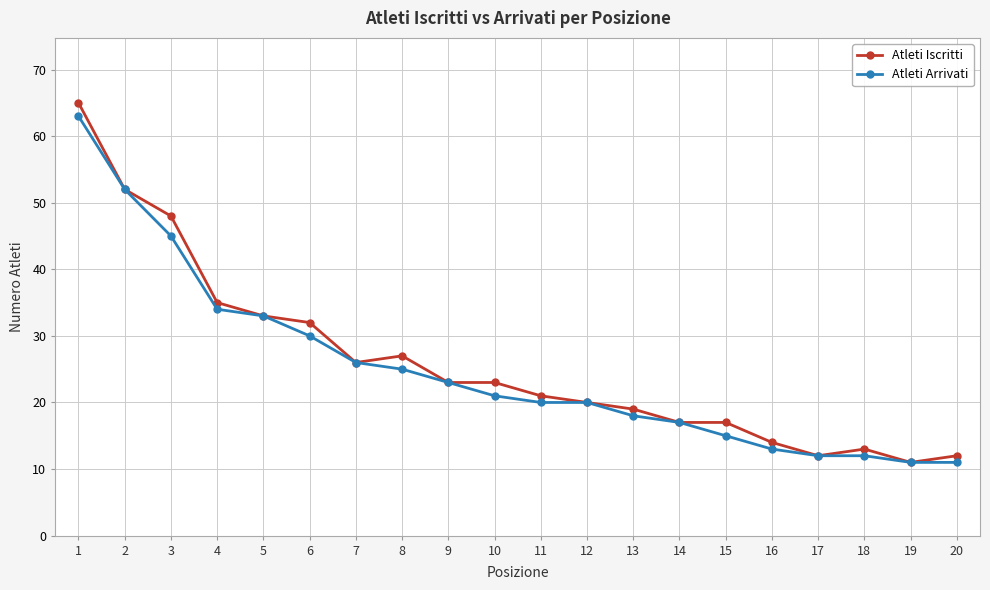

How many lines are shown in the chart?

2